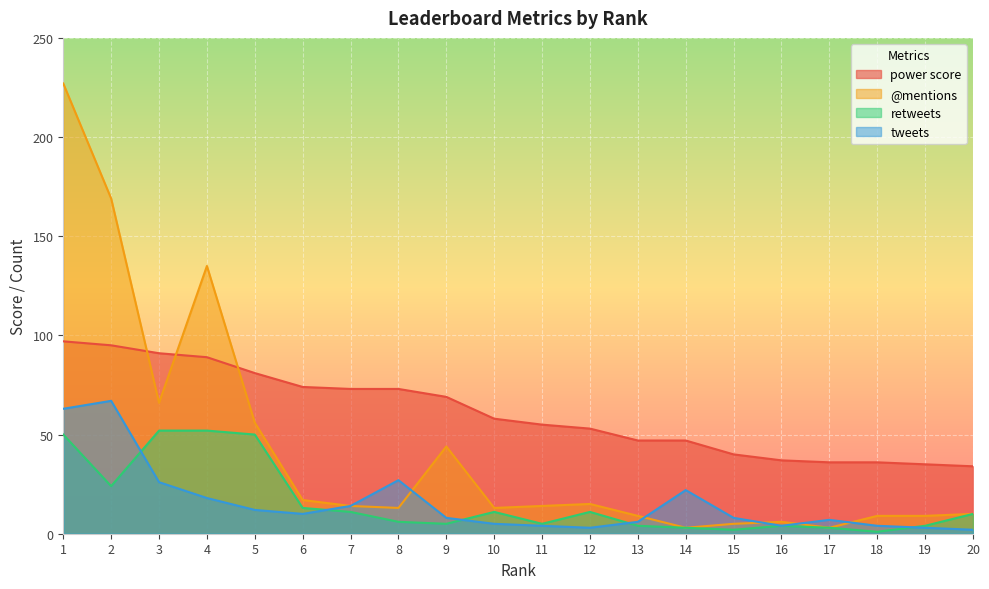

True or false: @mentions has a value of 18 at 20.

False